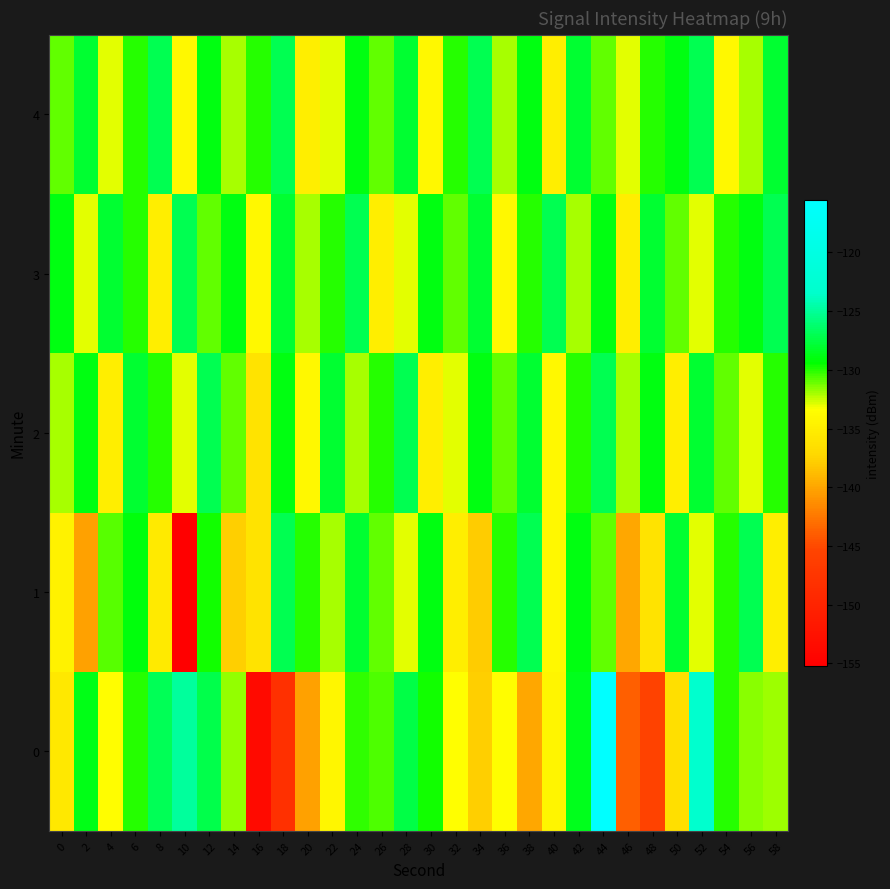

Which category has the lowest value across all series?

10